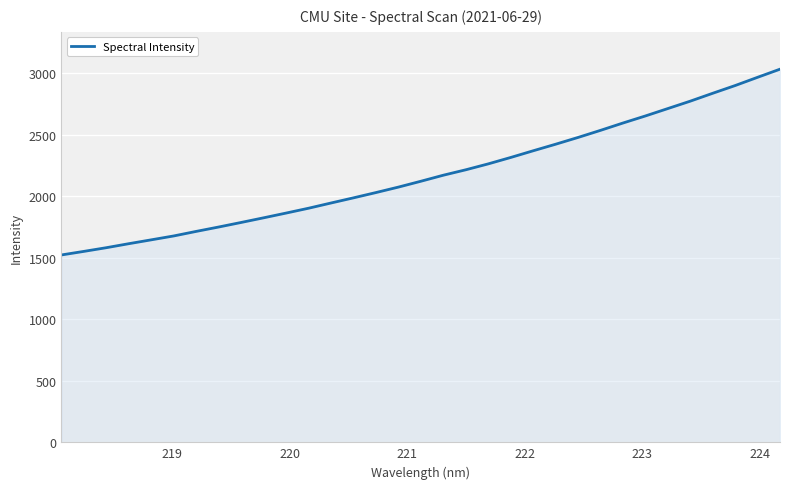

What is the minimum value shown in the chart?

1522.6